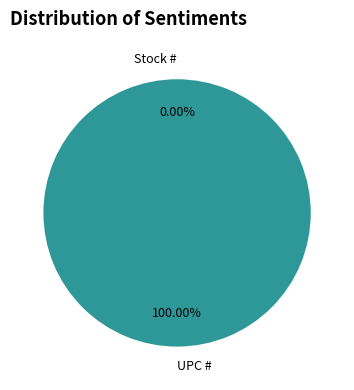

What is the change in value from Stock # to UPC #?

+751338231065